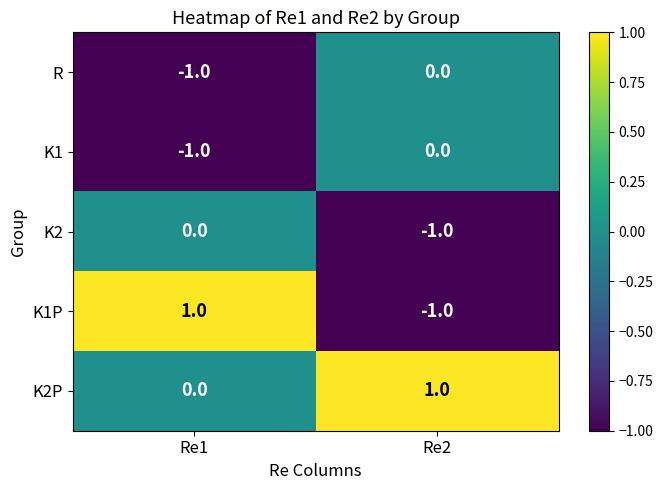

Rank the categories by K2 value from highest to lowest.

Re1, Re2